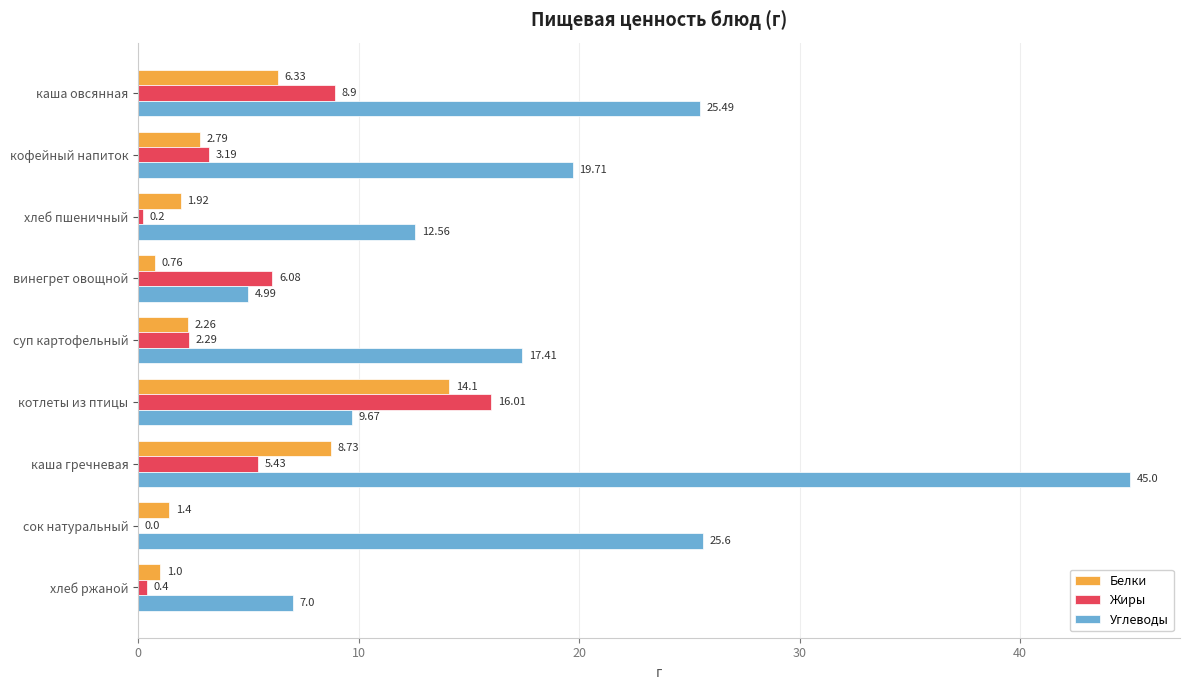

What is the total value across all series at каша гречневая?

59.2